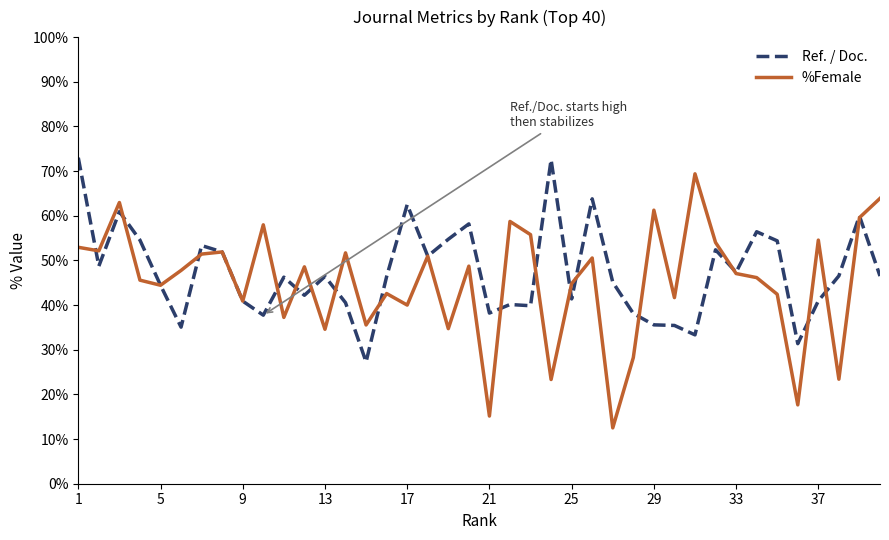

What is the minimum value for %Female?

12.5